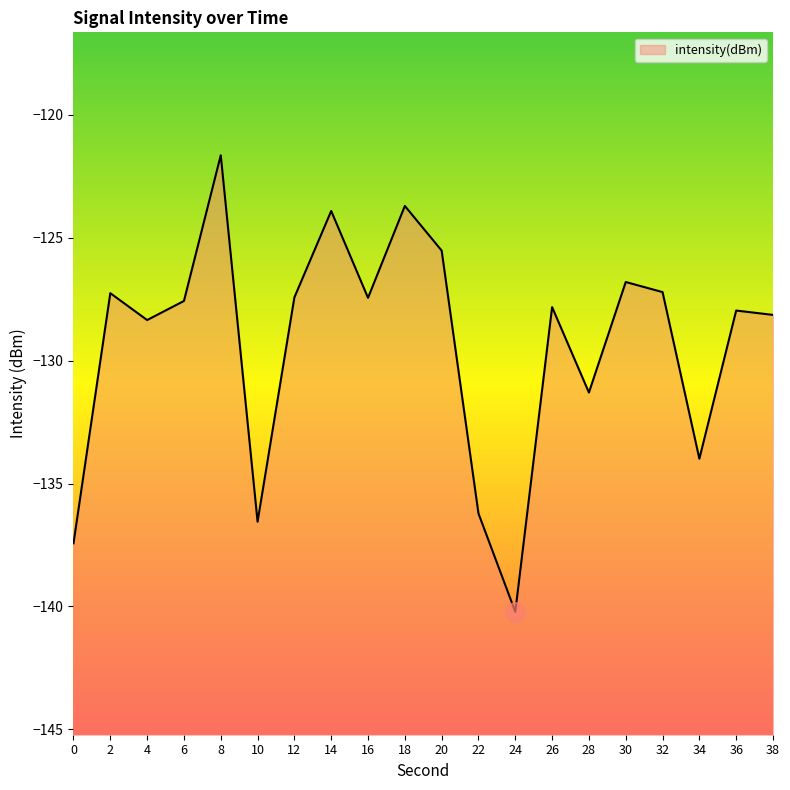

What is the change in value from 2 to 22?

-9.0